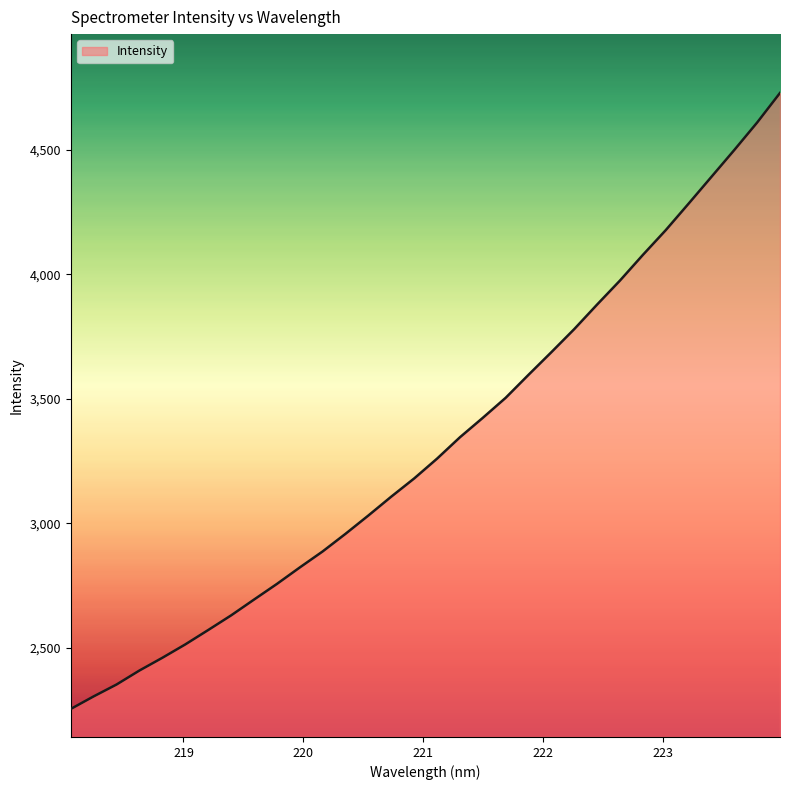

What is the smallest value displayed?

2253.3